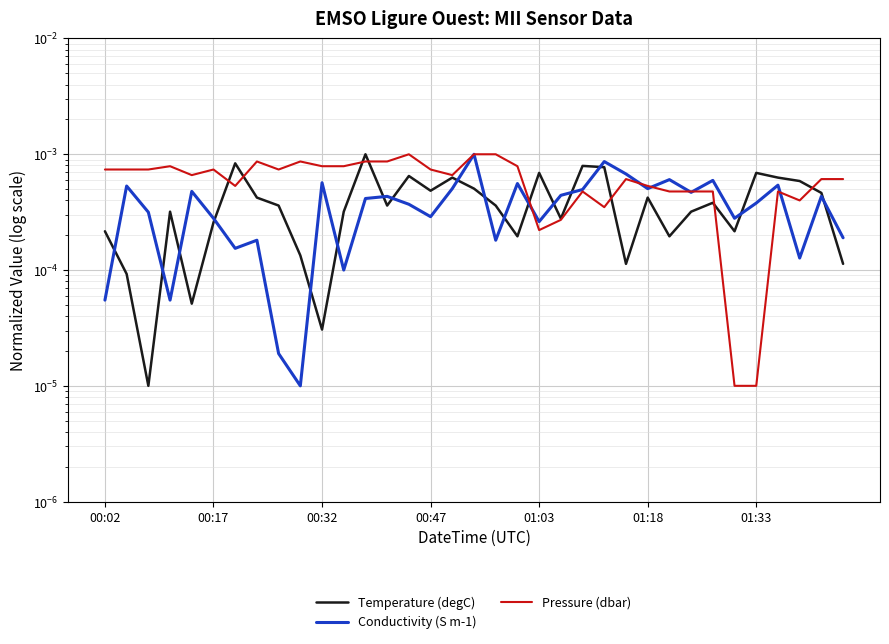

Reading left to right, what are all the values shown in this chart?

Temperature (degC): 0.0	0.0	0.0	0.0	0.0	0.0	0.0	0.0	0.0	0.0	0.0	0.0	0.0	0.0	0.0	0.0	0.0	0.0	0.0	0.0	0.0	0.0	0.0	0.0	0.0	0.0	0.0	0.0	0.0	0.0	0.0	0.0	0.0	0.0	0.0
Conductivity (S m-1): 0.0	0.0	0.0	0.0	0.0	0.0	0.0	0.0	0.0	0.0	0.0	0.0	0.0	0.0	0.0	0.0	0.0	0.0	0.0	0.0	0.0	0.0	0.0	0.0	0.0	0.0	0.0	0.0	0.0	0.0	0.0	0.0	0.0	0.0	0.0
Pressure (dbar): 0.0	0.0	0.0	0.0	0.0	0.0	0.0	0.0	0.0	0.0	0.0	0.0	0.0	0.0	0.0	0.0	0.0	0.0	0.0	0.0	0.0	0.0	0.0	0.0	0.0	0.0	0.0	0.0	0.0	0.0	0.0	0.0	0.0	0.0	0.0